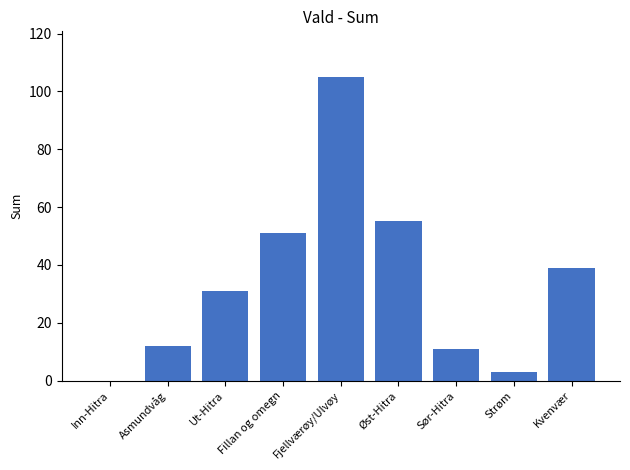

What is the greatest value displayed?

105